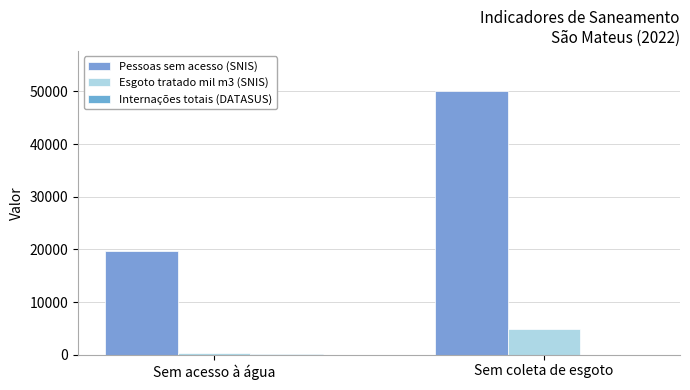

How many groups of bars are there?

2